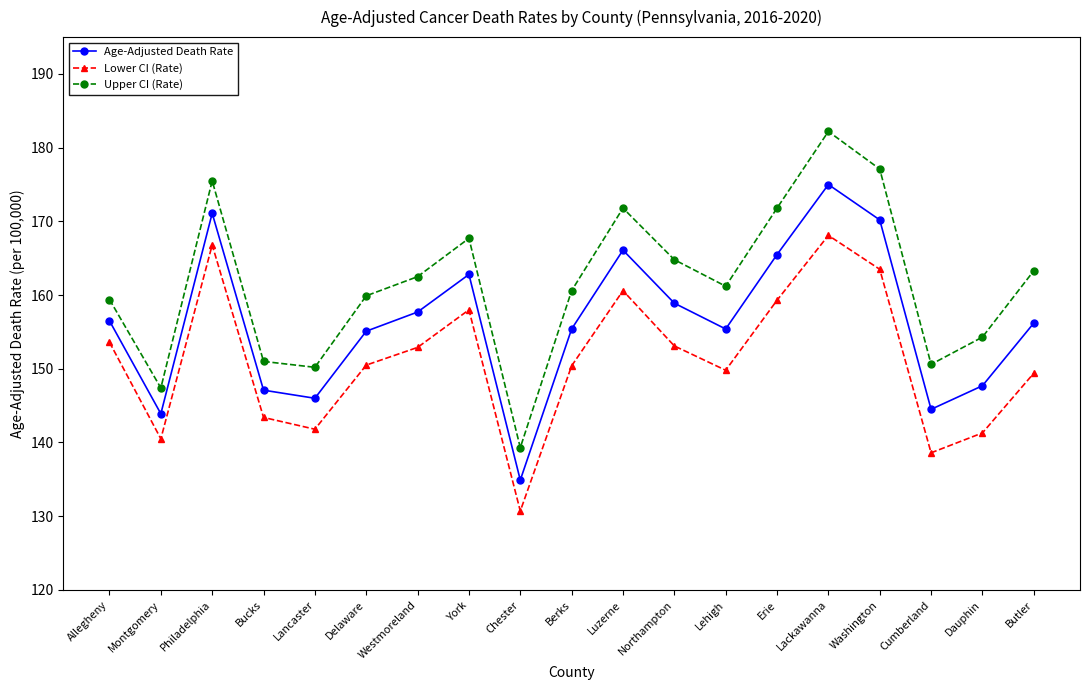

List the series in order of their peak value, highest first.

Upper CI (Rate), Age-Adjusted Death Rate, Lower CI (Rate)